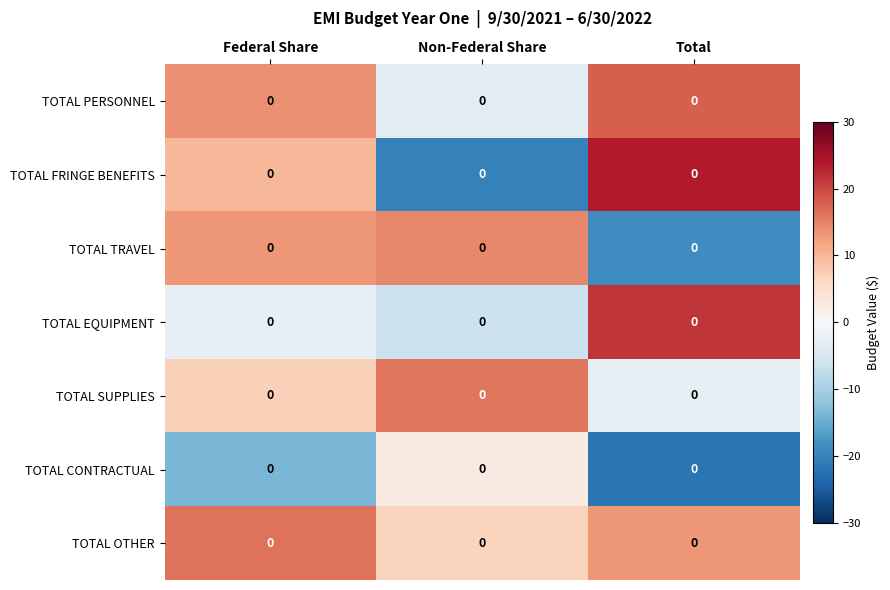

True or false: TOTAL FRINGE BENEFITS has a value of 23.8 at Total.

True